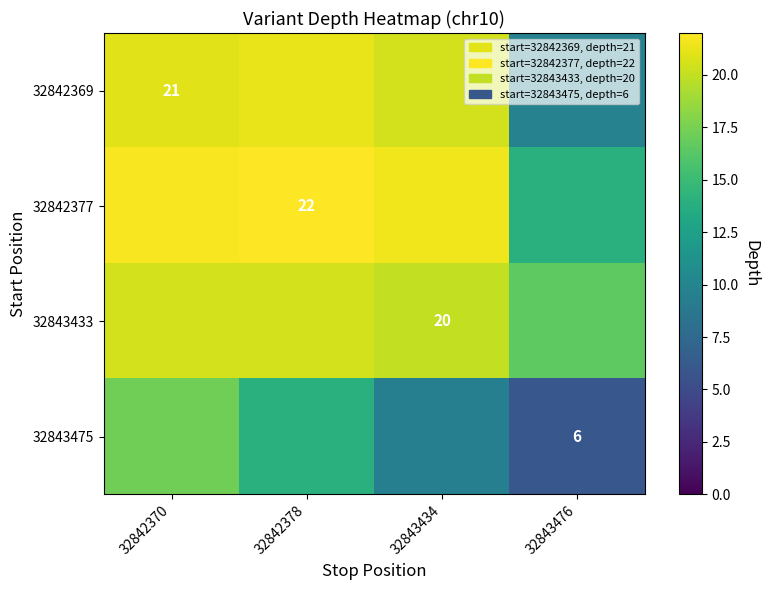

What is the difference between the 32843433 values at 32842378 and 32843476?

4.0